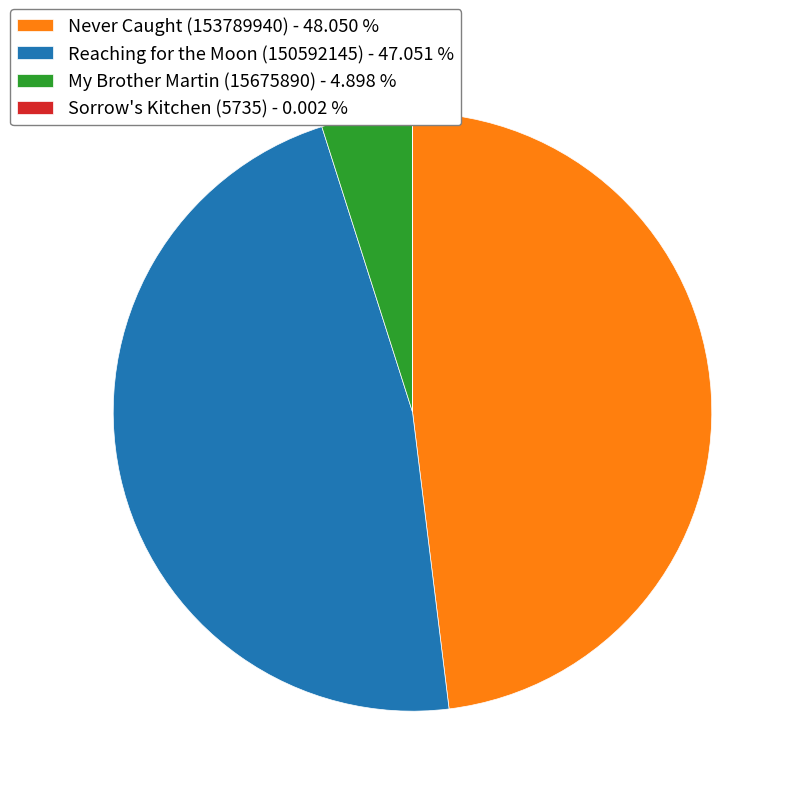

Do Never Caught (153789940) - 48.050 % and My Brother Martin (15675890) - 4.898 % together represent more than half of the pie?

Yes